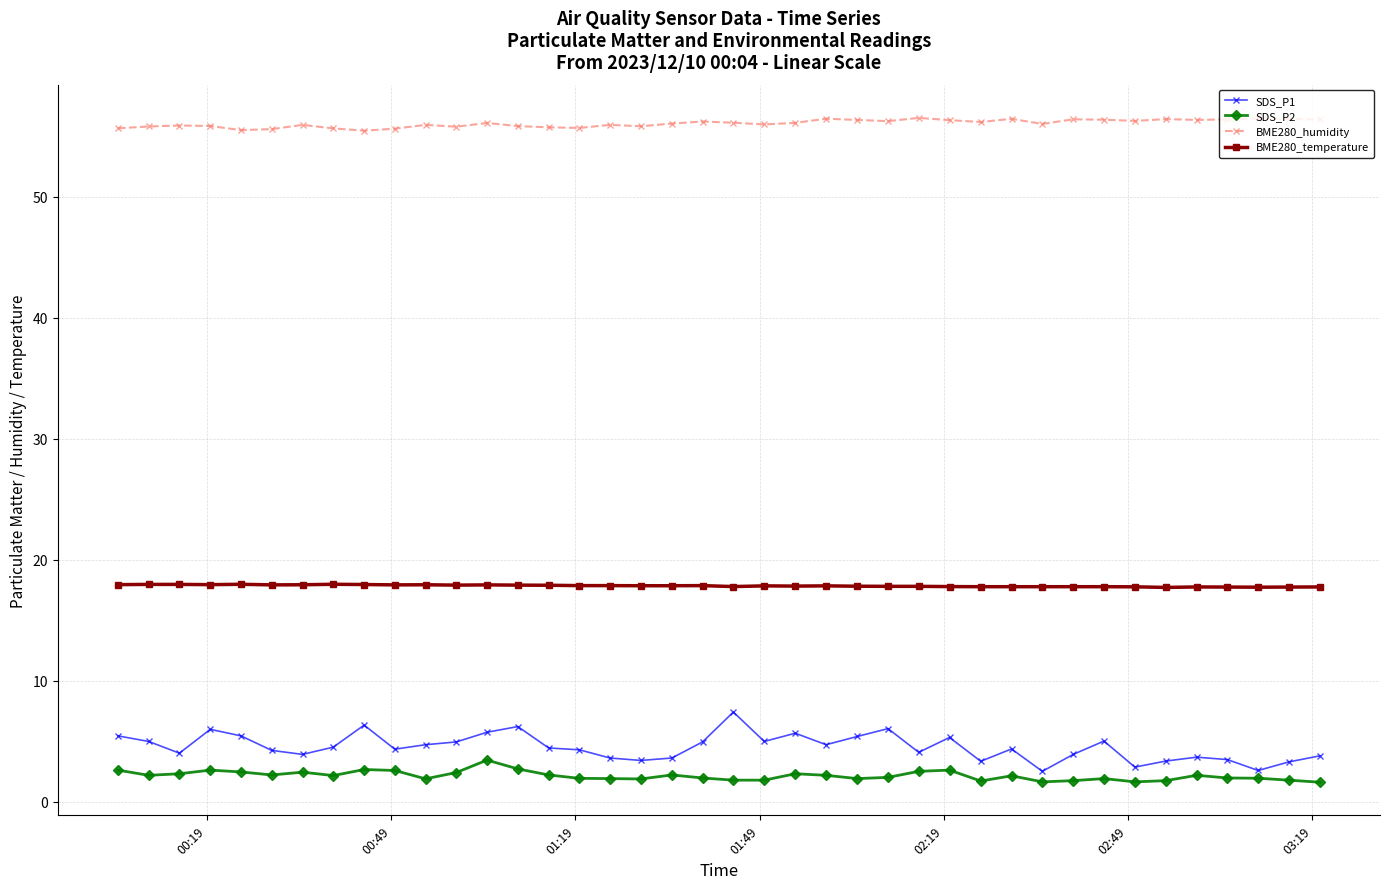

At how many categories does at least one series exceed 38?

40